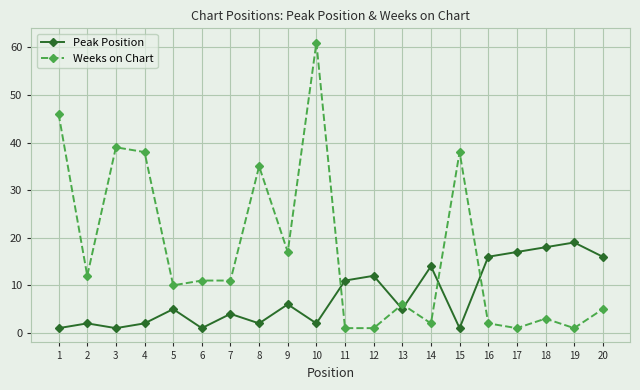

At 2, list the series in order from largest to smallest.

Weeks on Chart, Peak Position